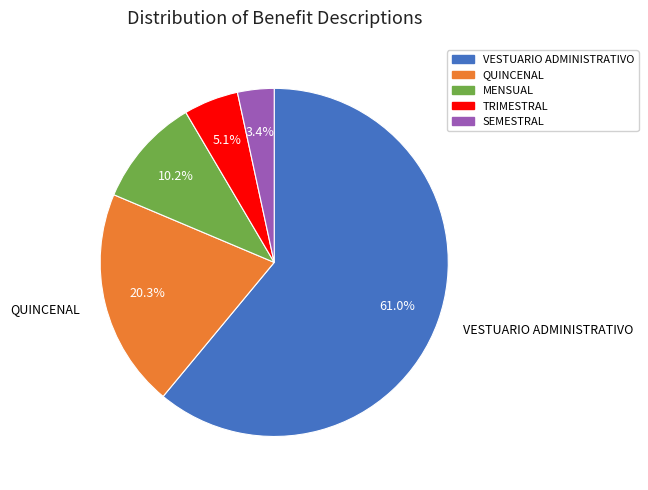

How many slices are in this pie chart?

5